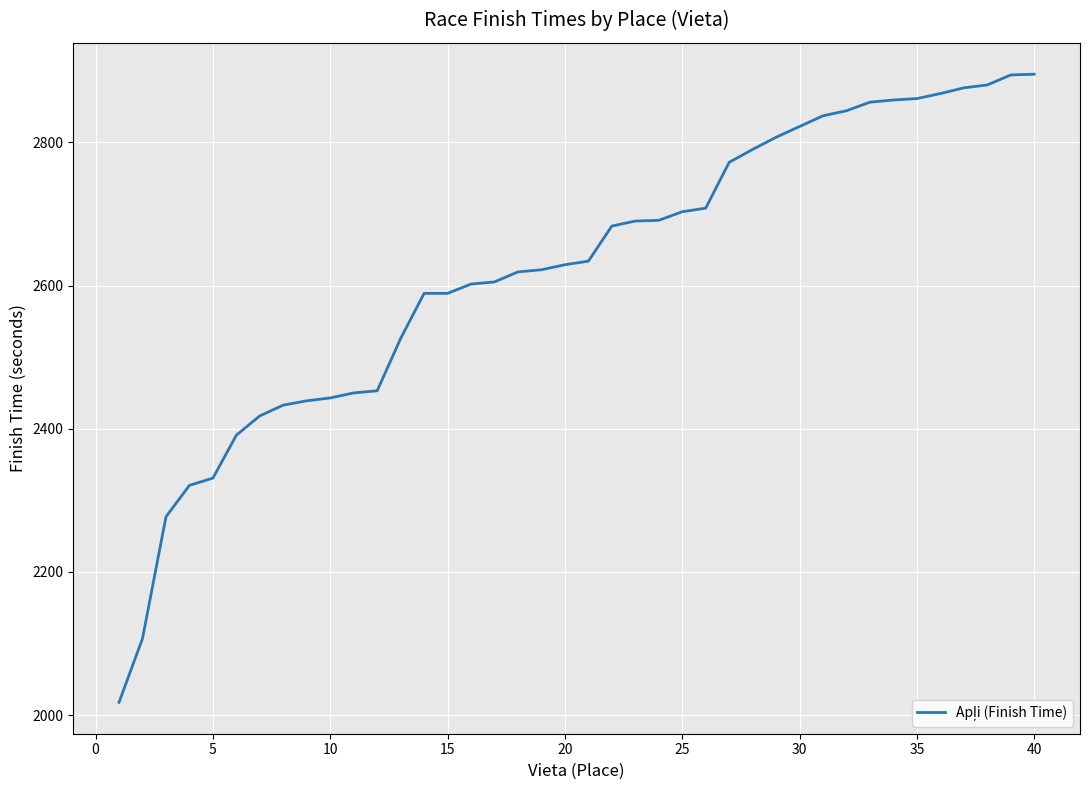

What is the greatest value displayed?

2895